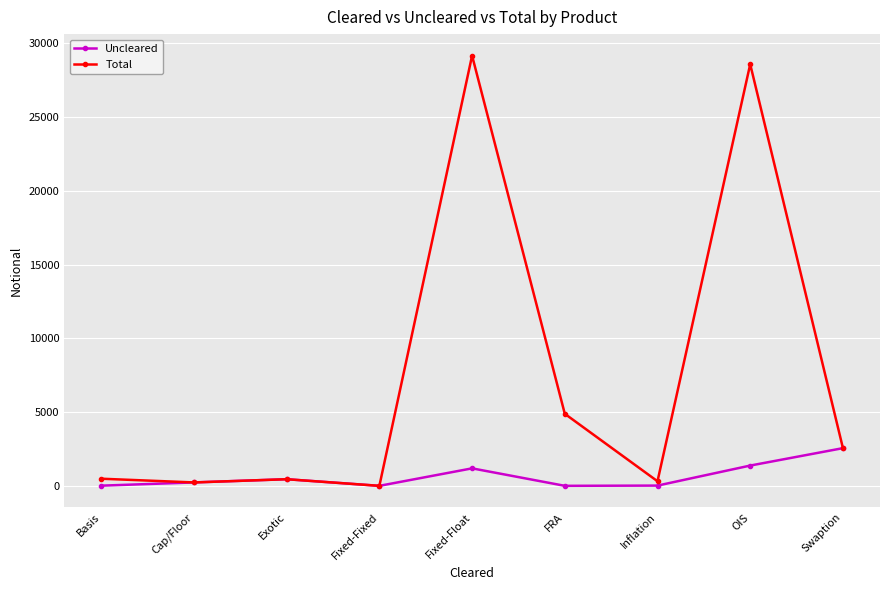

Which series has the largest total across all categories?

Total